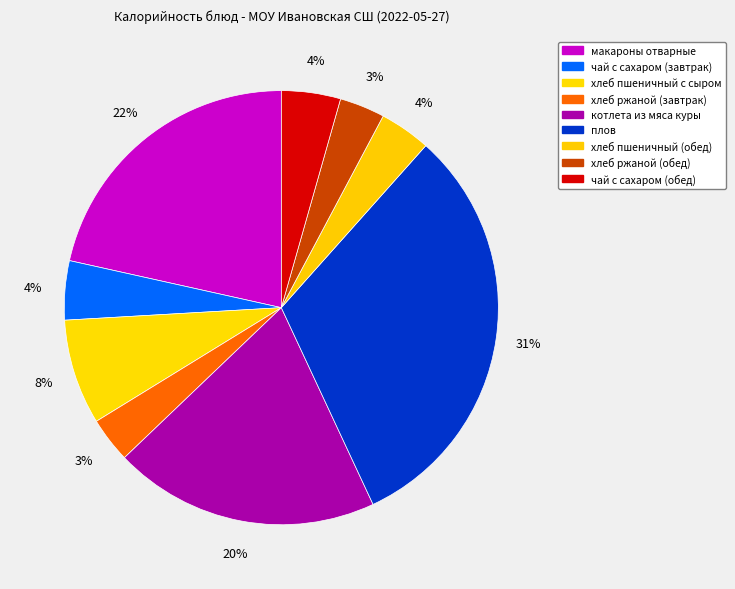

To the nearest percent, what is the average slice percentage?

11%